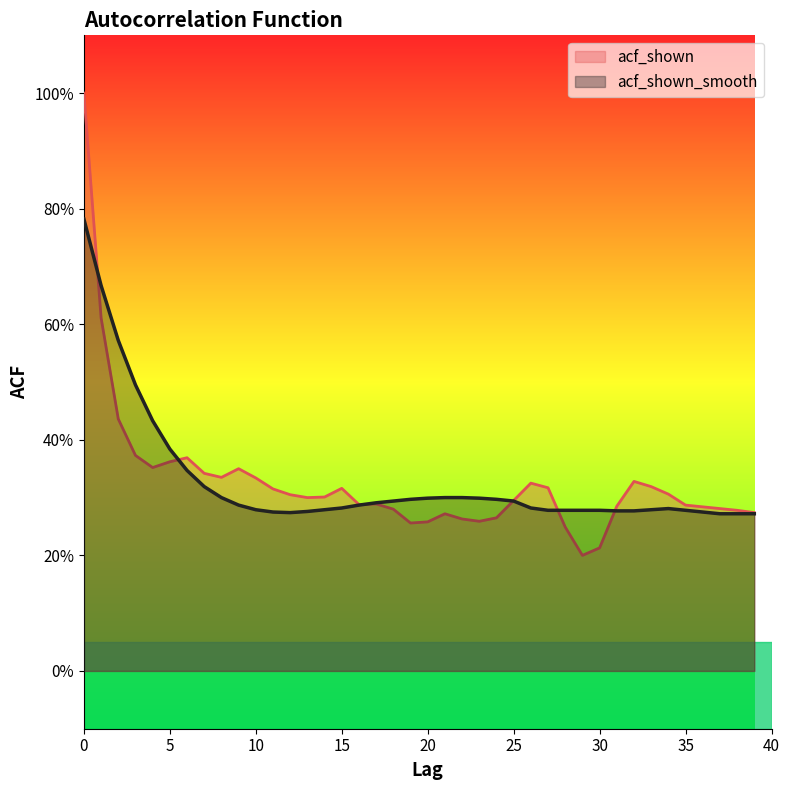

Where is the first local minimum for acf_shown_smooth?

12